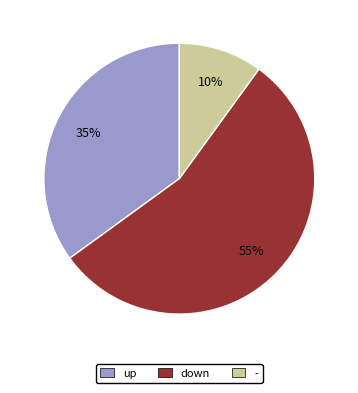

Combined, do down and up account for over 50%?

Yes